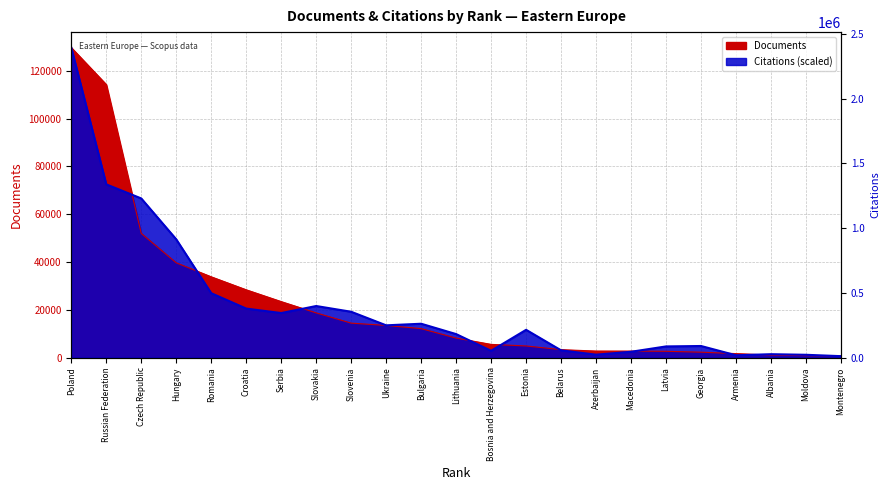

Rank the series by their maximum value, from lowest to highest.

Documents, Citations